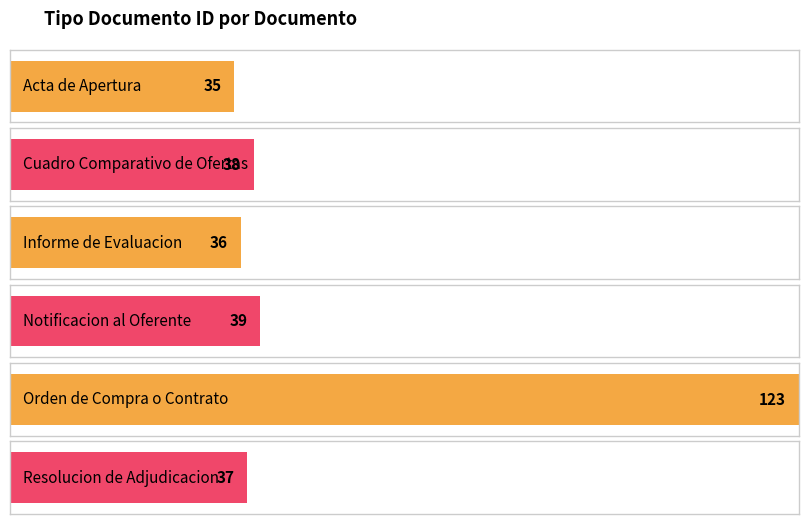

At which label does the data first exceed 38?

Notificacion al Oferente